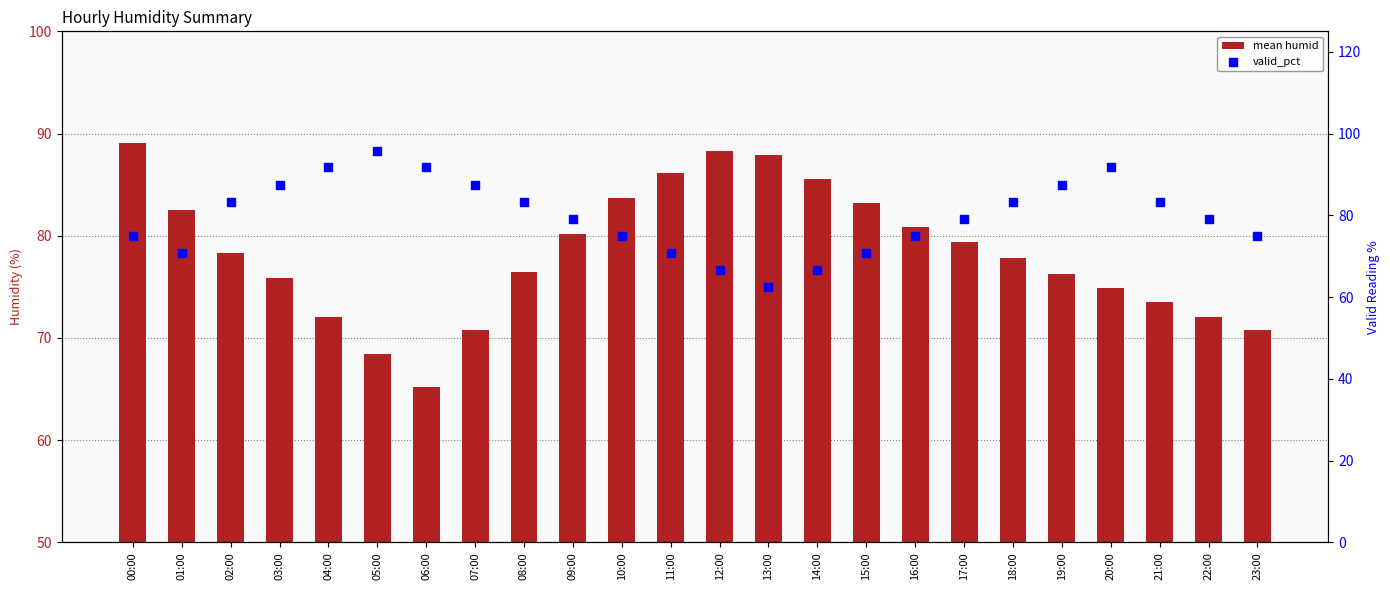

What are all the series names shown in the legend?

mean humid, valid_pct